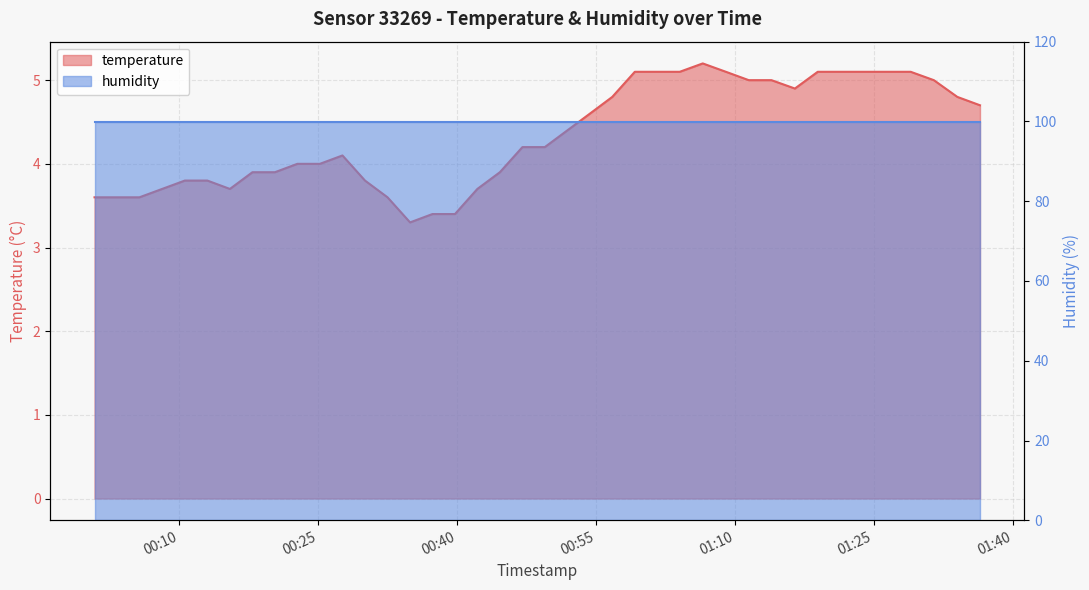

What is the maximum value shown in the chart?

5.2